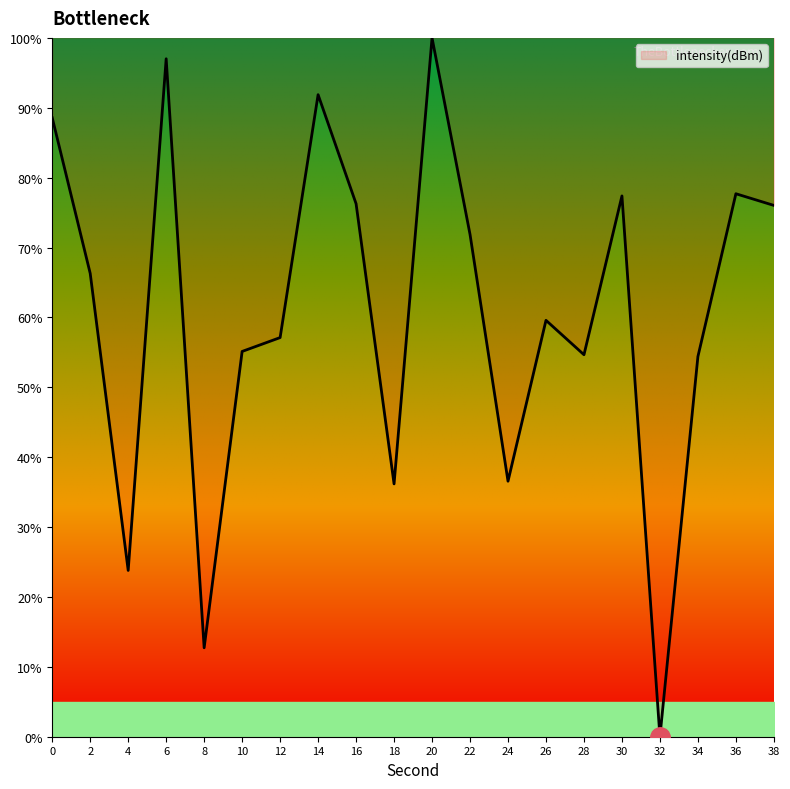

How many distinct data groups are displayed?

1